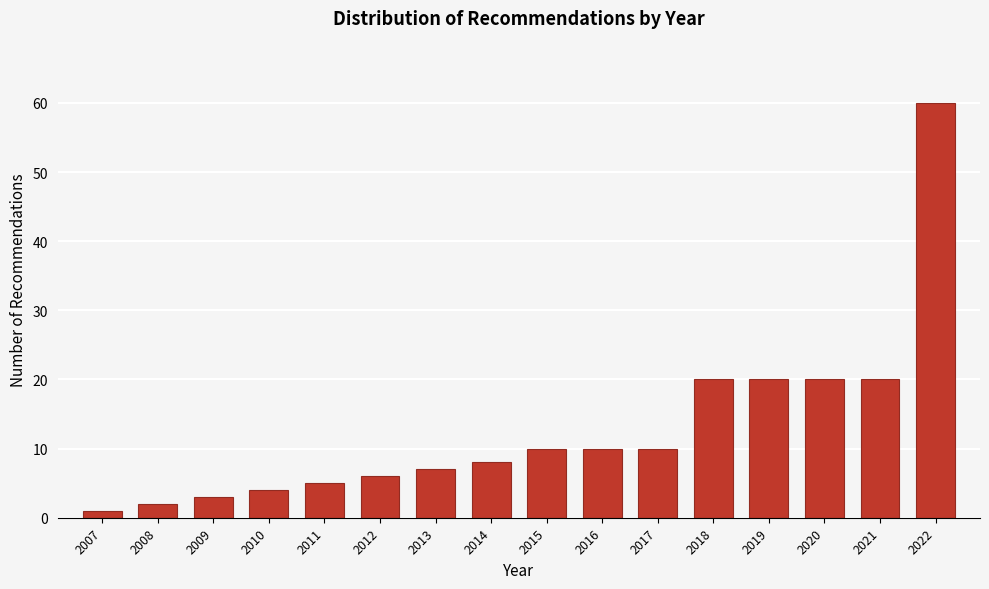

Reading left to right, extract all data points from this chart.

1	2	3	4	5	6	7	8	10	10	10	20	20	20	20	60